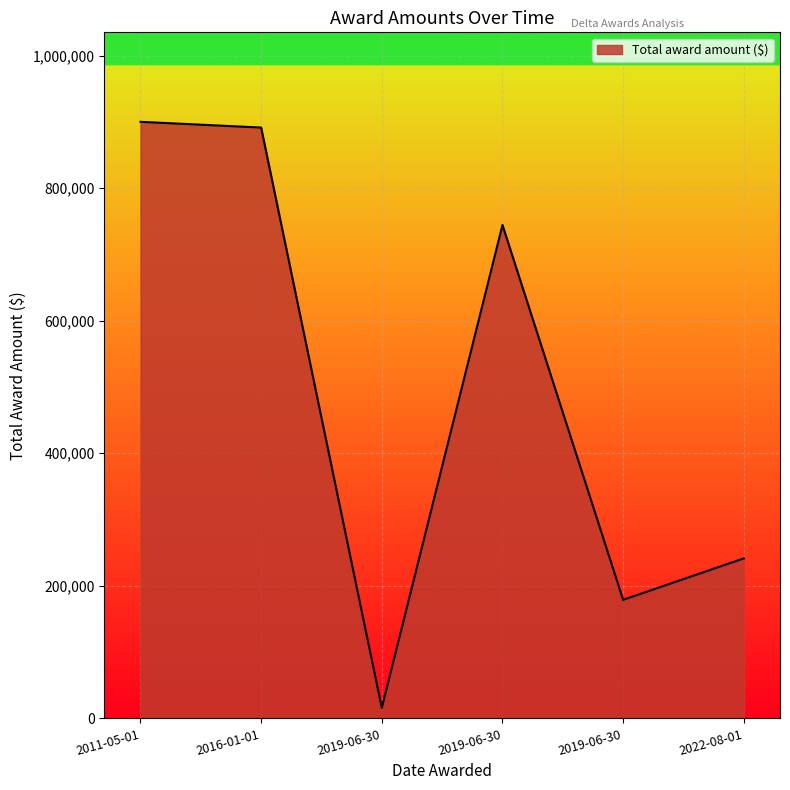

Rank the categories by value from lowest to highest.

2019-06-30, 2019-06-30, 2022-08-01, 2019-06-30, 2016-01-01, 2011-05-01